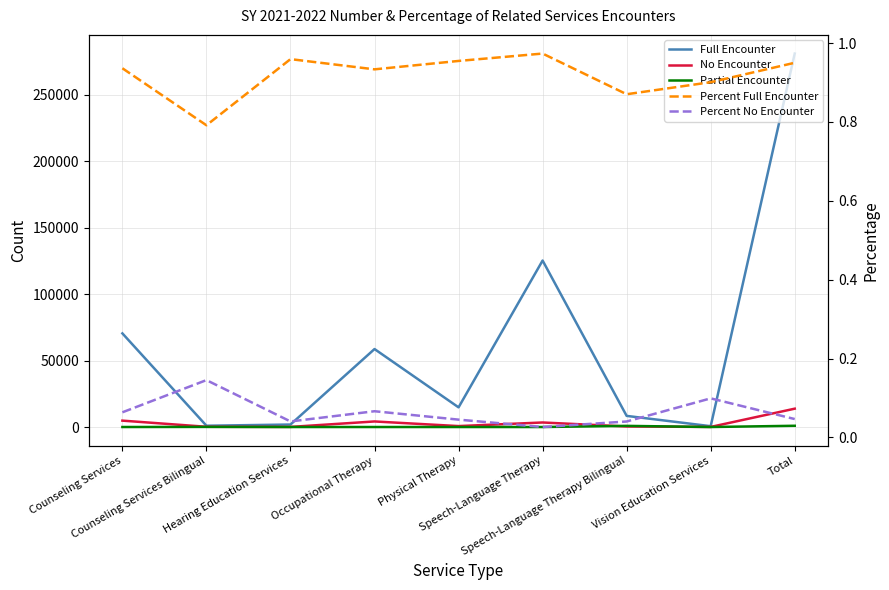

Rank the series at Speech-Language Therapy from lowest to highest value.

Partial Encounter, Percent No Encounter, Percent Full Encounter, No Encounter, Full Encounter